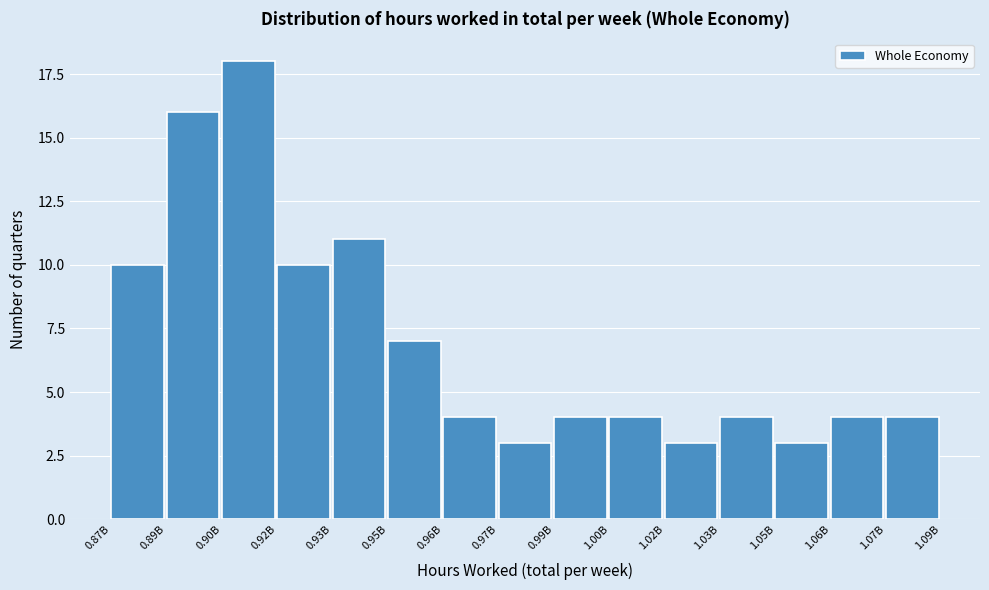

Reading left to right, extract all data points from this chart.

10	16	18	10	11	7	4	3	4	4	3	4	3	4	4